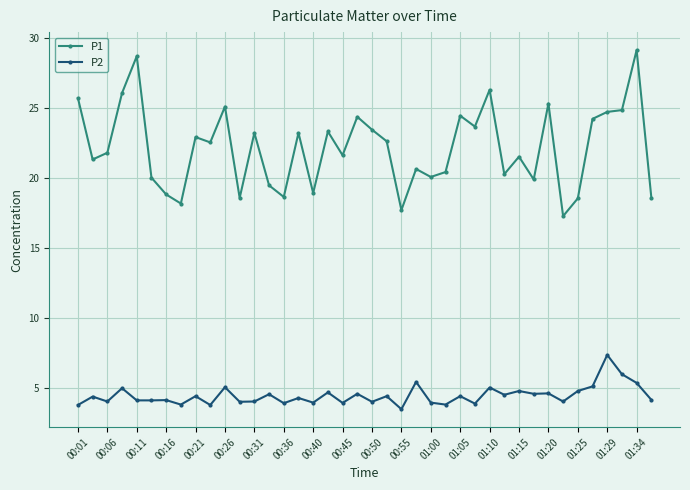

Which series has the largest total across all categories?

P1